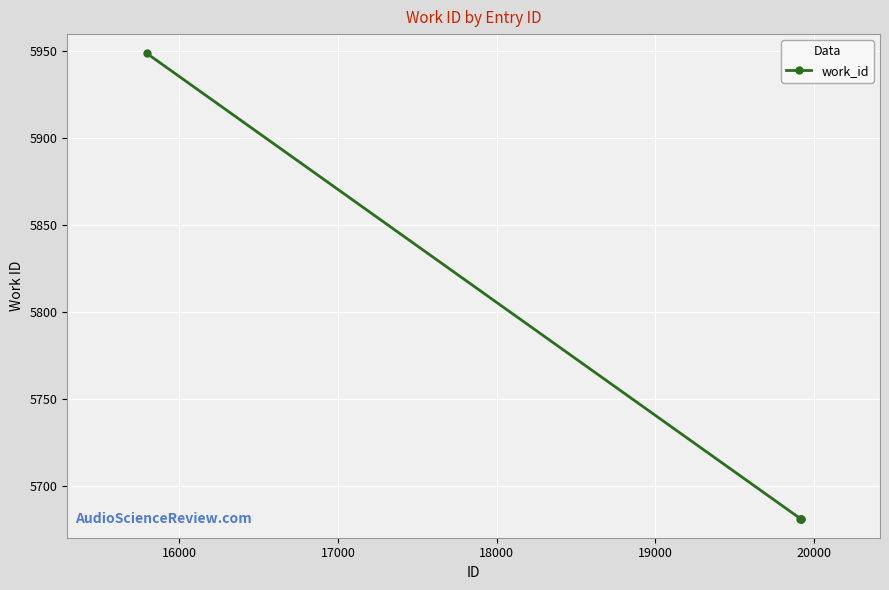

What is the difference between the maximum and second lowest values?

268